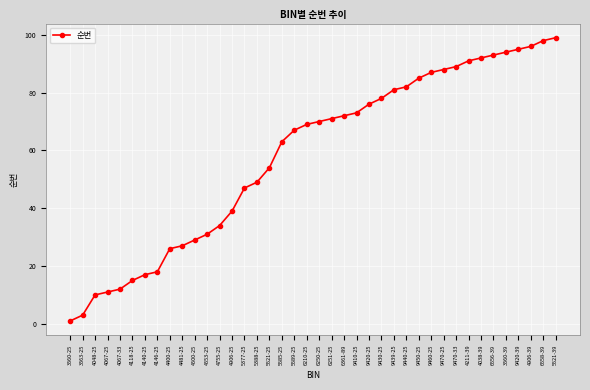

True or false: there are more than 0 points higher than both neighbors.

False